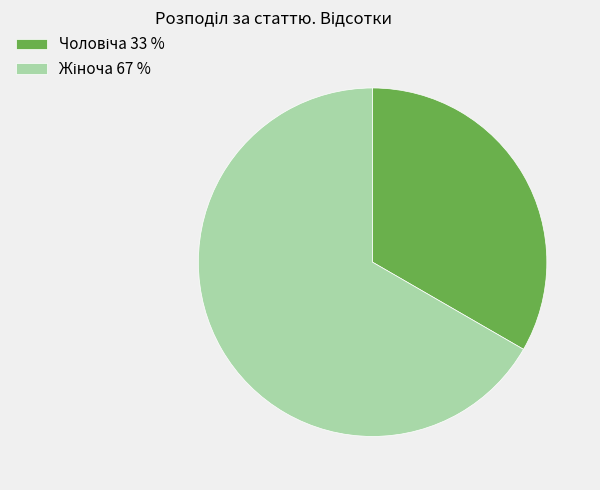

Is there any slice that represents more than half of the pie?

Yes